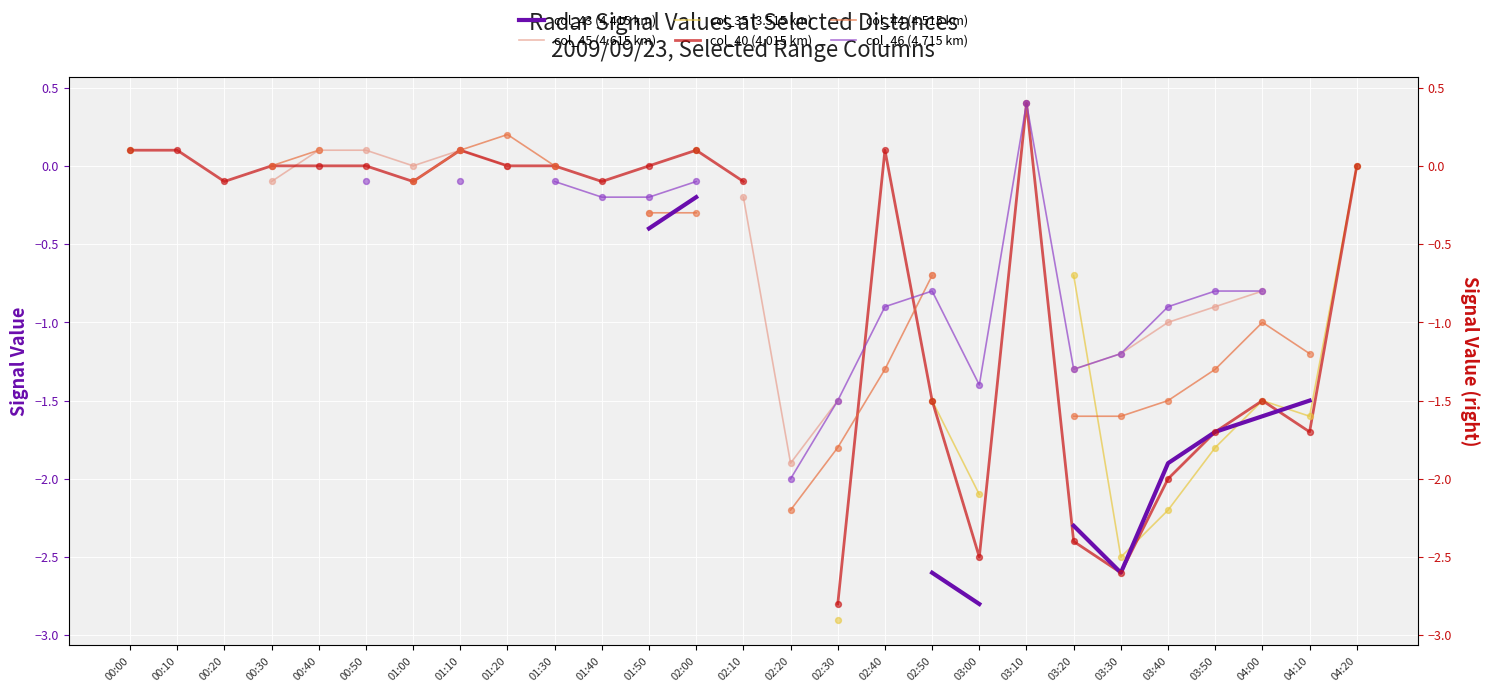

Which series reaches the minimum Y coordinate?

col_35 (3.515 km)